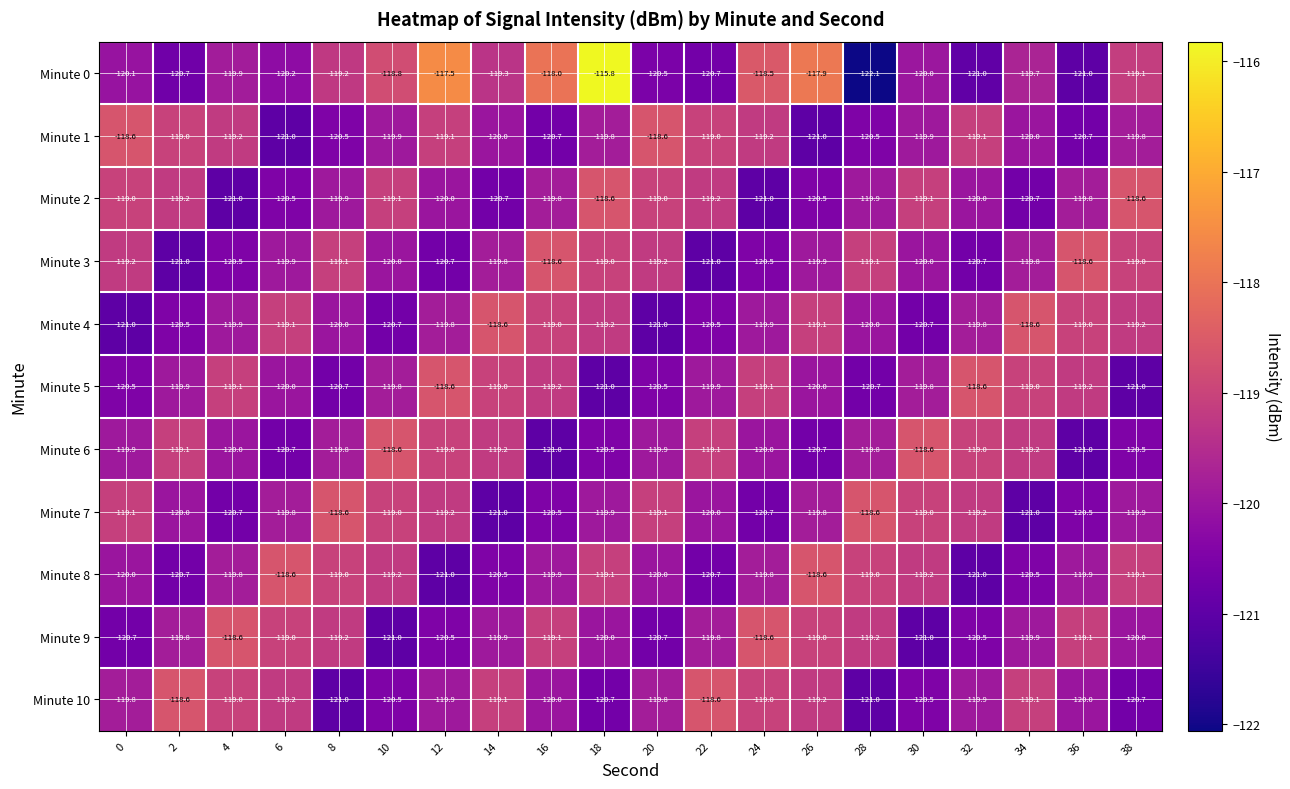

The Minute 0 series shows -115.8 at 18. True or false?

True